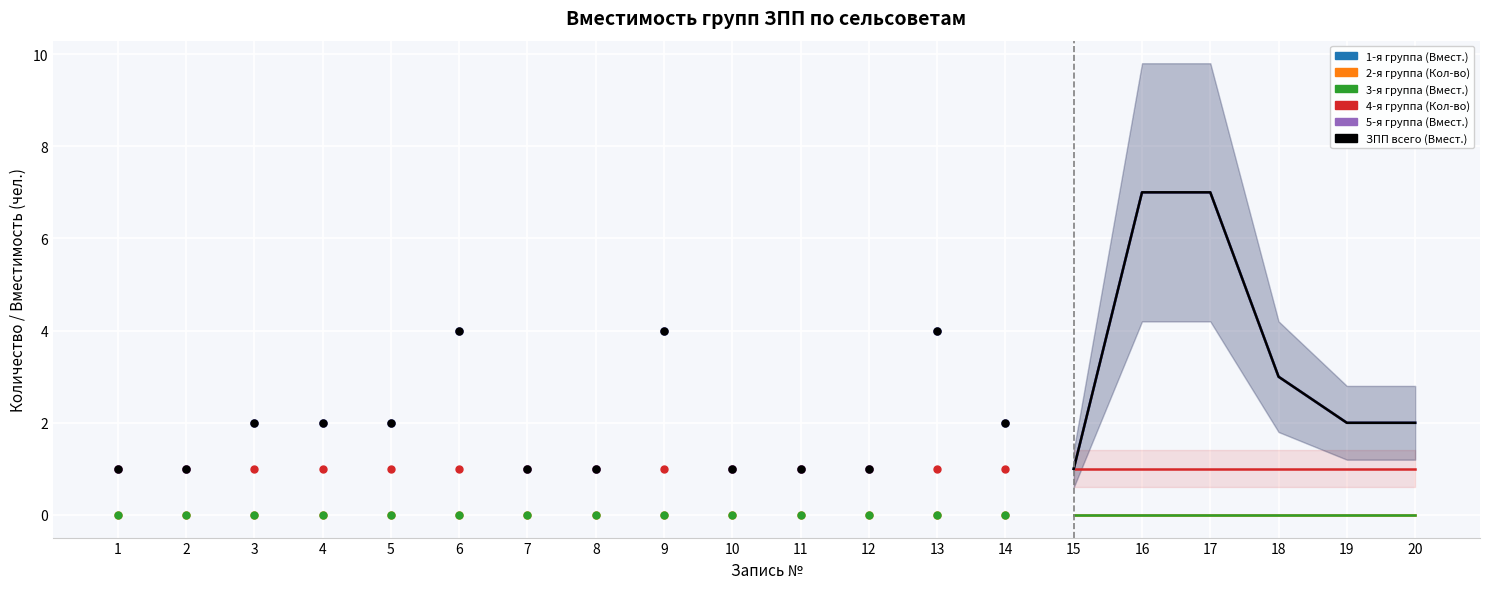

True or false: 2-я группа (Кол-во) has more than 2 interior local peaks.

False